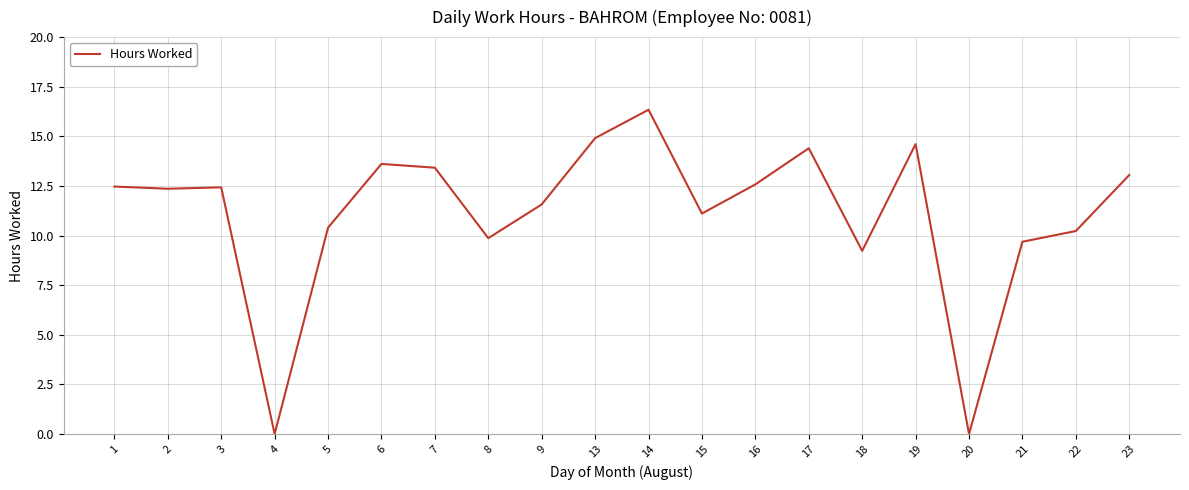

What is the approximate value at 16?

12.6